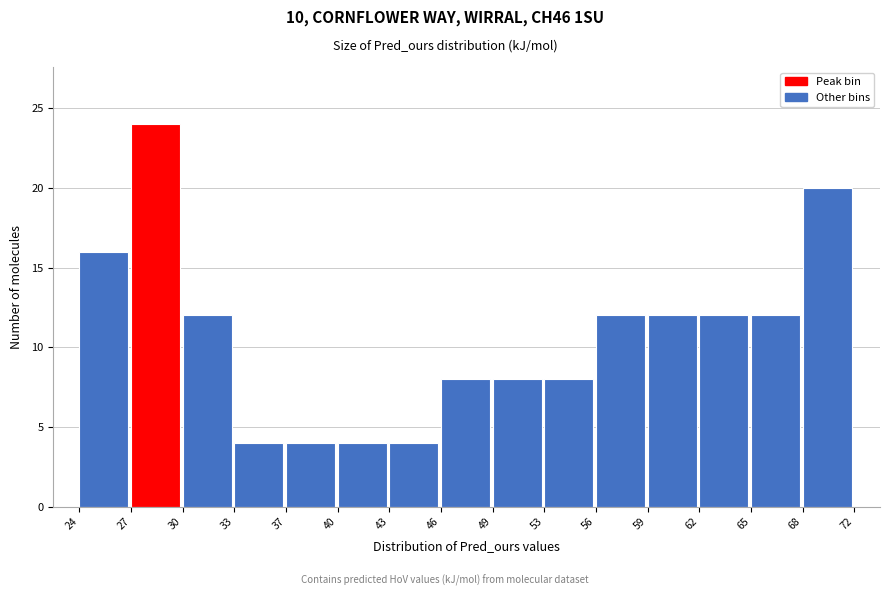

Reading left to right, list every bar in this chart as the range it spans on the x-axis followed by its height. The values are not printed on the chart, so give them approximately, as read against the axis.

24 to 27: 16
27 to 30: 24
30 to 33: 12
33 to 37: 4
37 to 40: 4
40 to 43: 4
43 to 46: 4
46 to 49: 8
49 to 53: 8
53 to 56: 8
56 to 59: 12
59 to 62: 12
62 to 65: 12
65 to 68: 12
68 to 72: 20